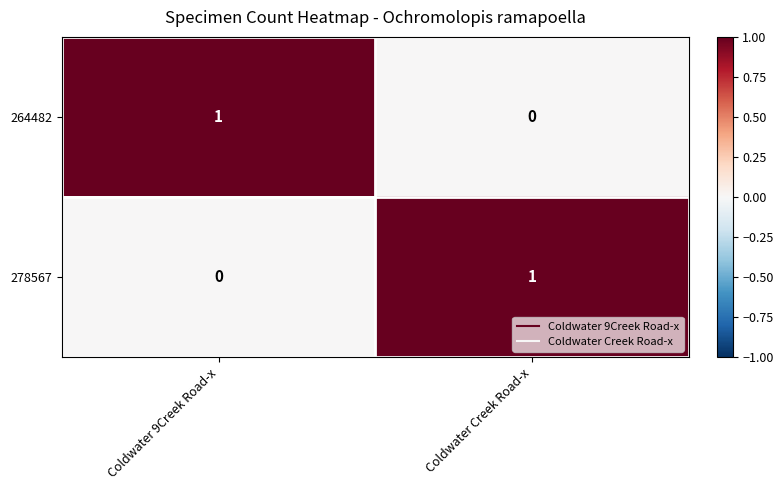

Count the number of data series in this chart.

2